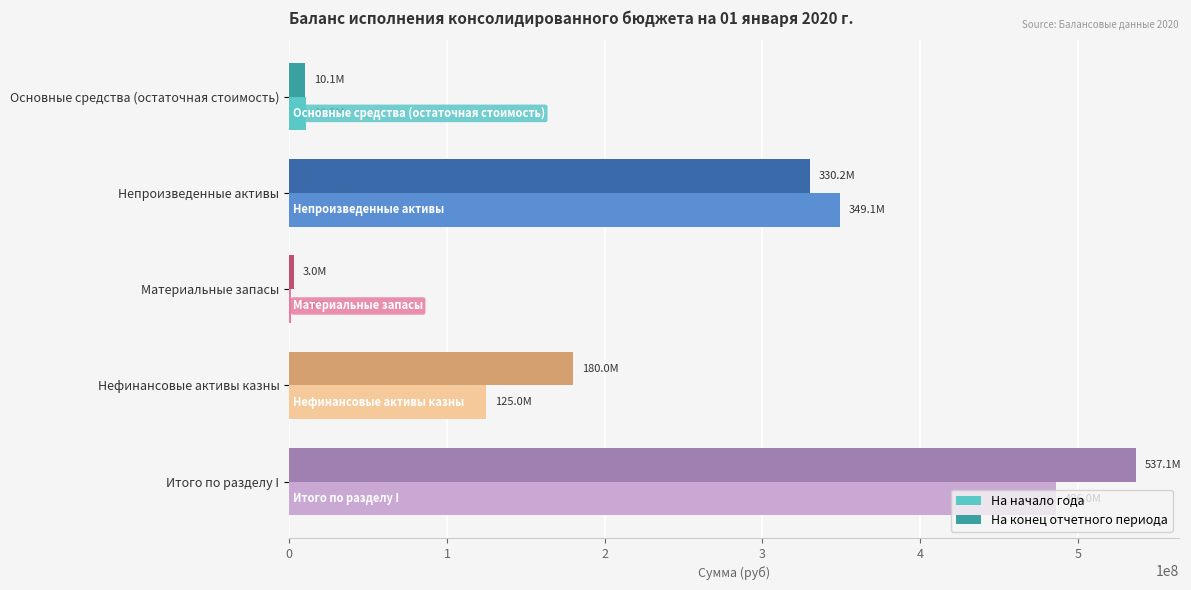

What is the sum of all На конец отчетного периода values?

1060320433.0